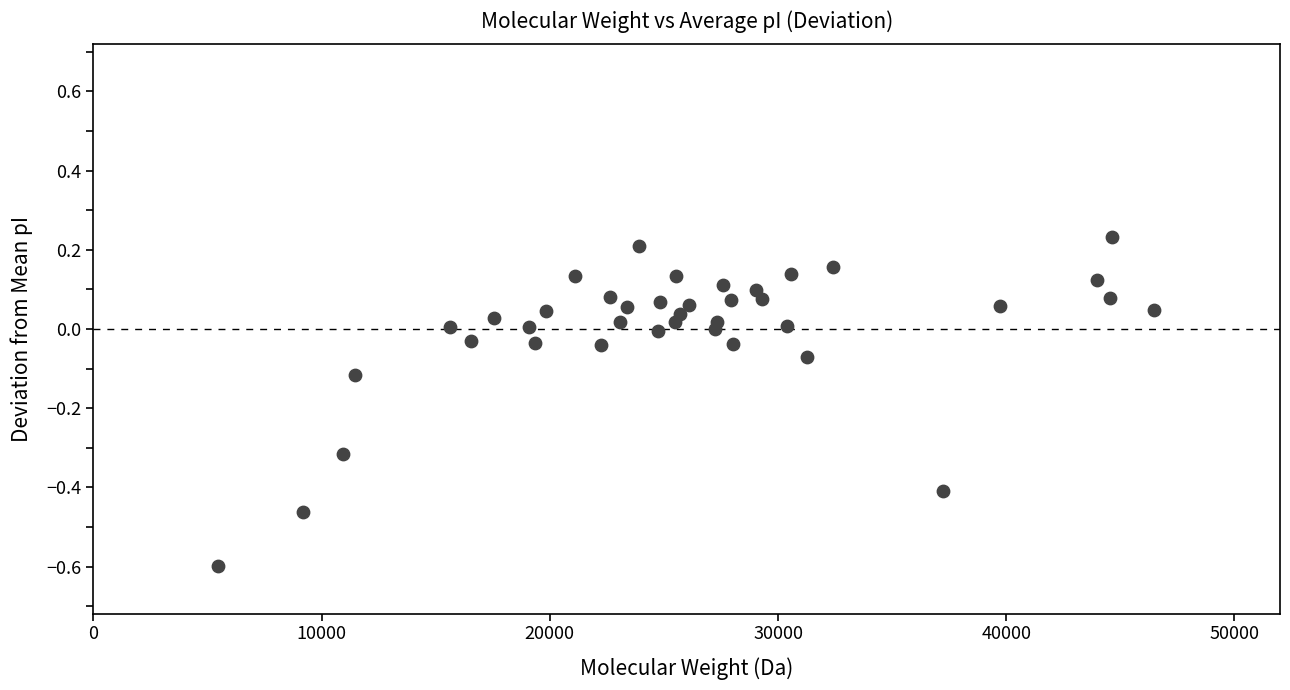

What is the range of Y values (max minus min)?

0.8